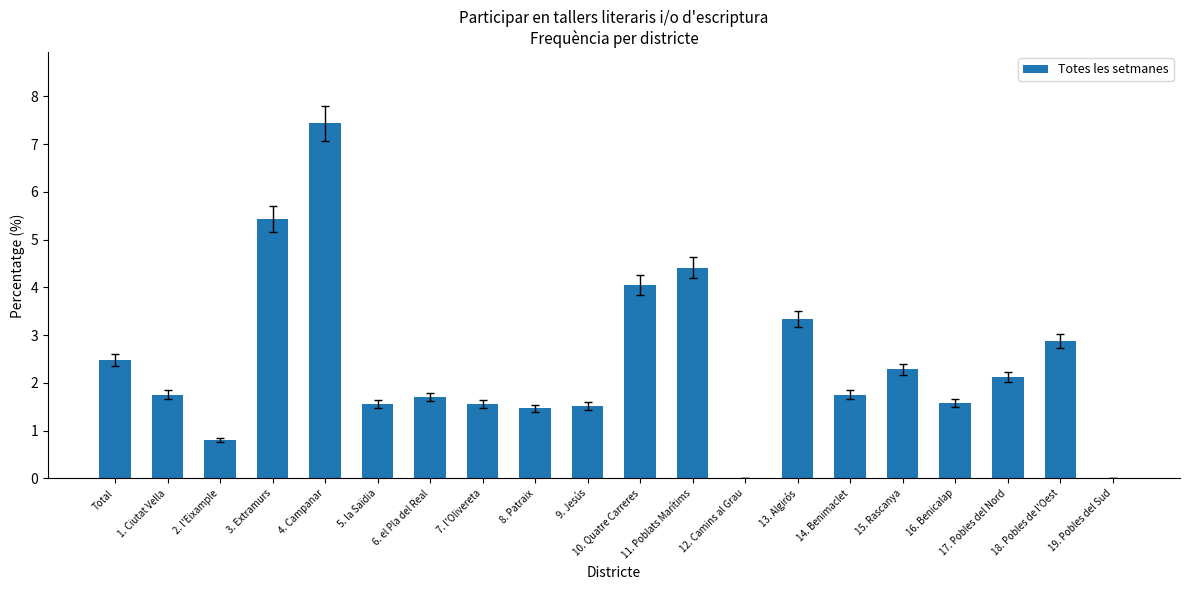

True or false: the data shows 2.5 at Total.

True